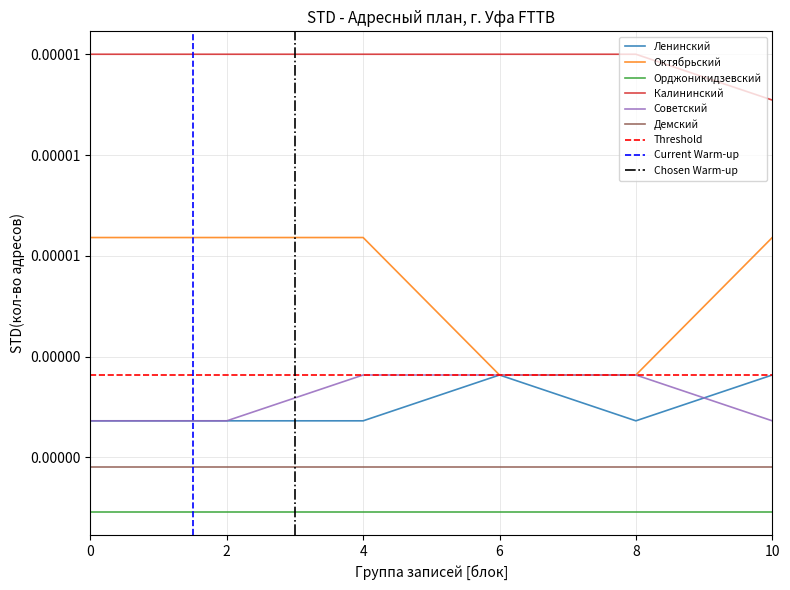

Does the chart have visible grid lines?

Yes